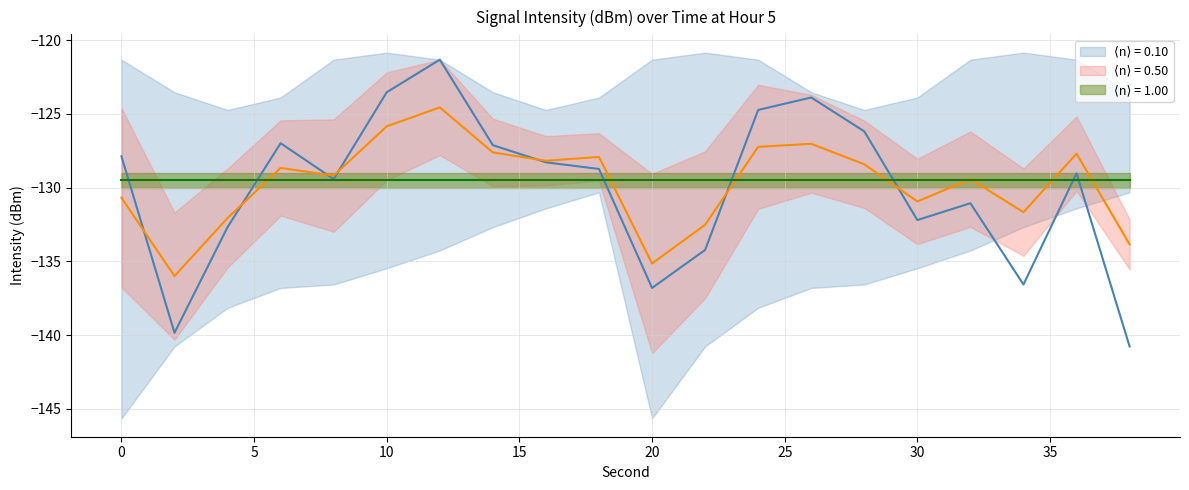

Where is the first local minimum for intensity_mean?

2